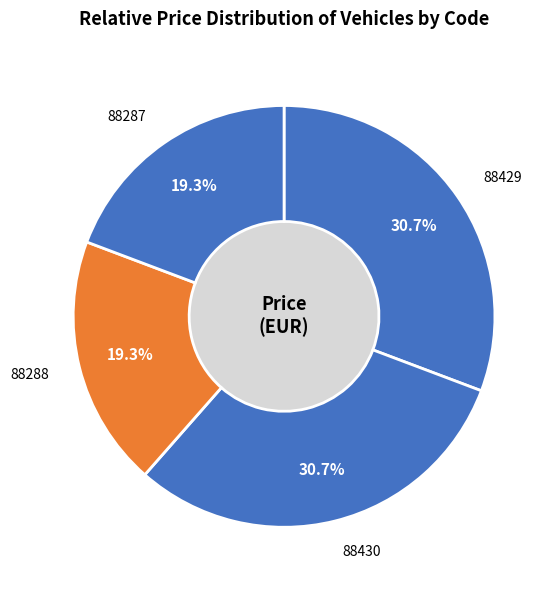

Rank the categories by value from highest to lowest.

88429, 88430, 88288, 88287